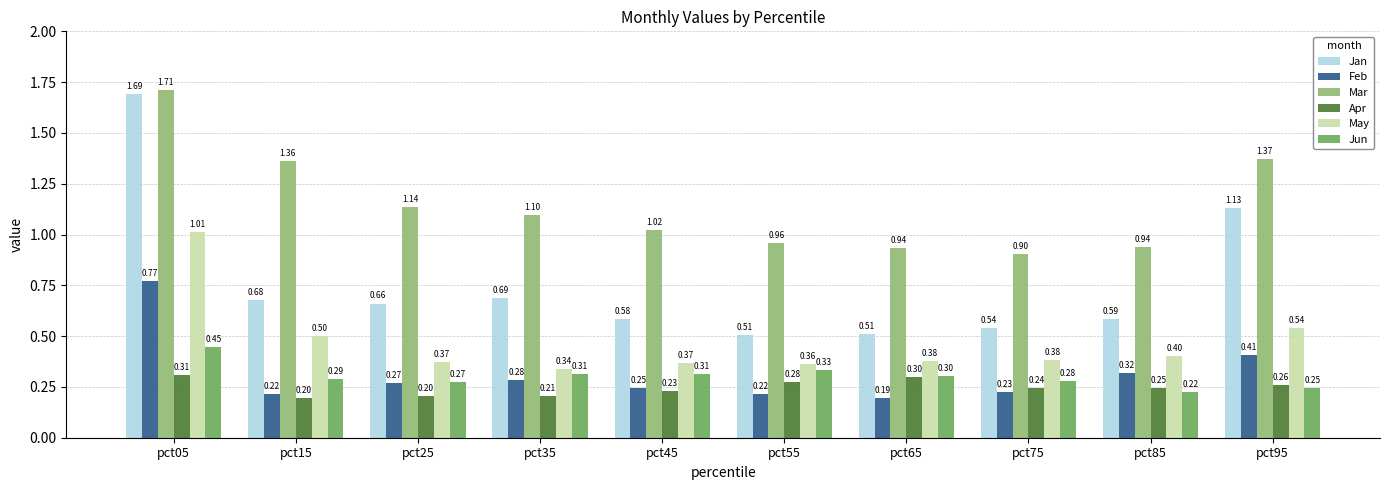

How many bars are there in each group?

6